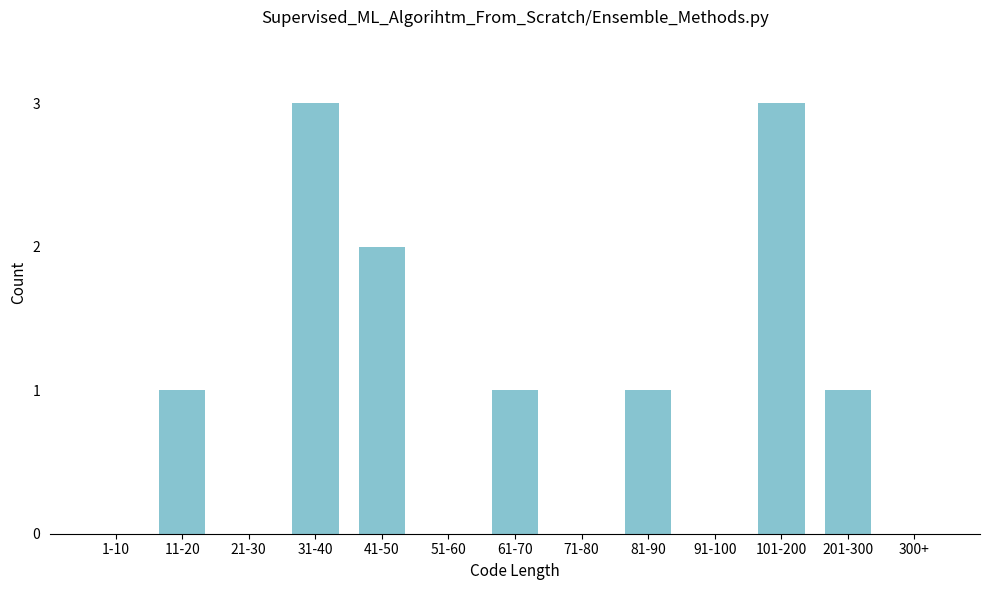

Reading left to right, list all the values displayed in this chart.

1-10=0	11-20=1	21-30=0	31-40=3	41-50=2	51-60=0	61-70=1	71-80=0	81-90=1	91-100=0	101-200=3	201-300=1	300+=0